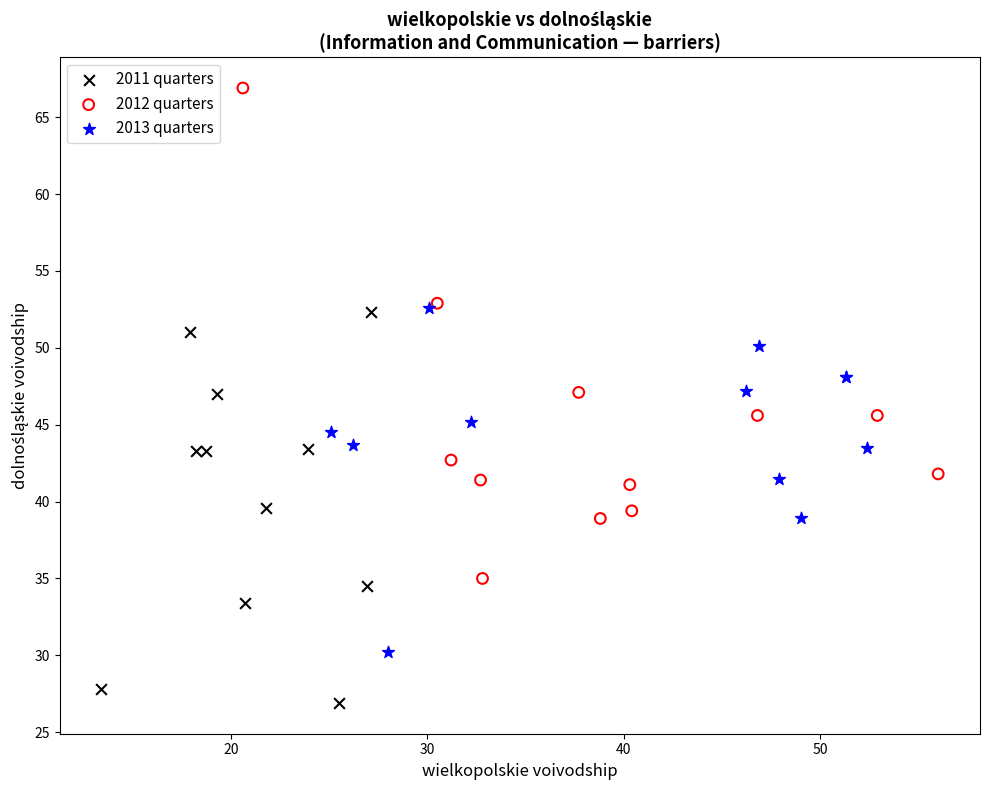

Which series has the largest Y range (max minus min)?

2012 quarters